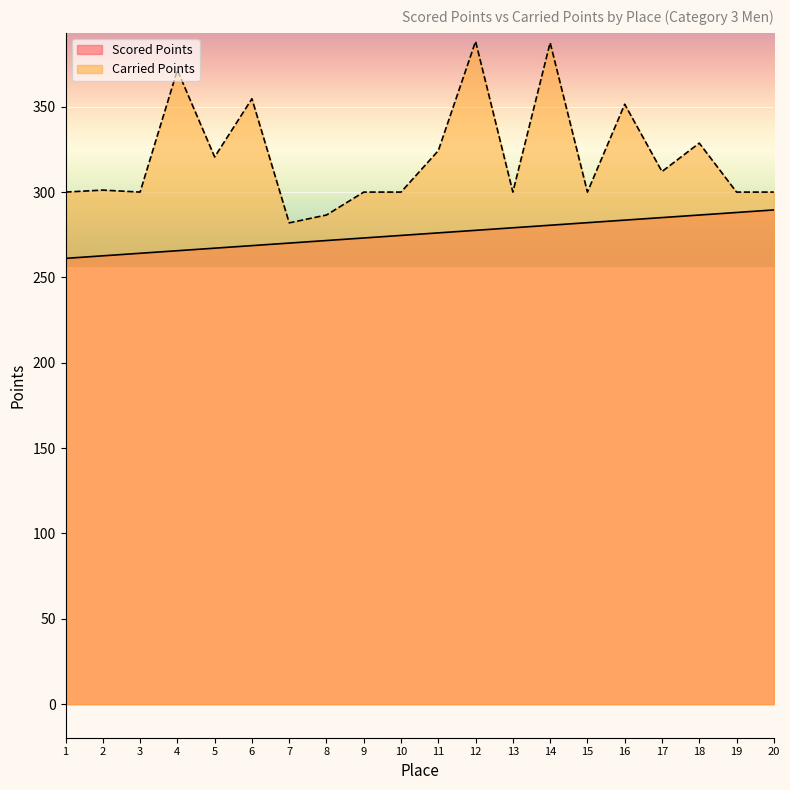

What is the sum of all Scored Points values?

5507.1